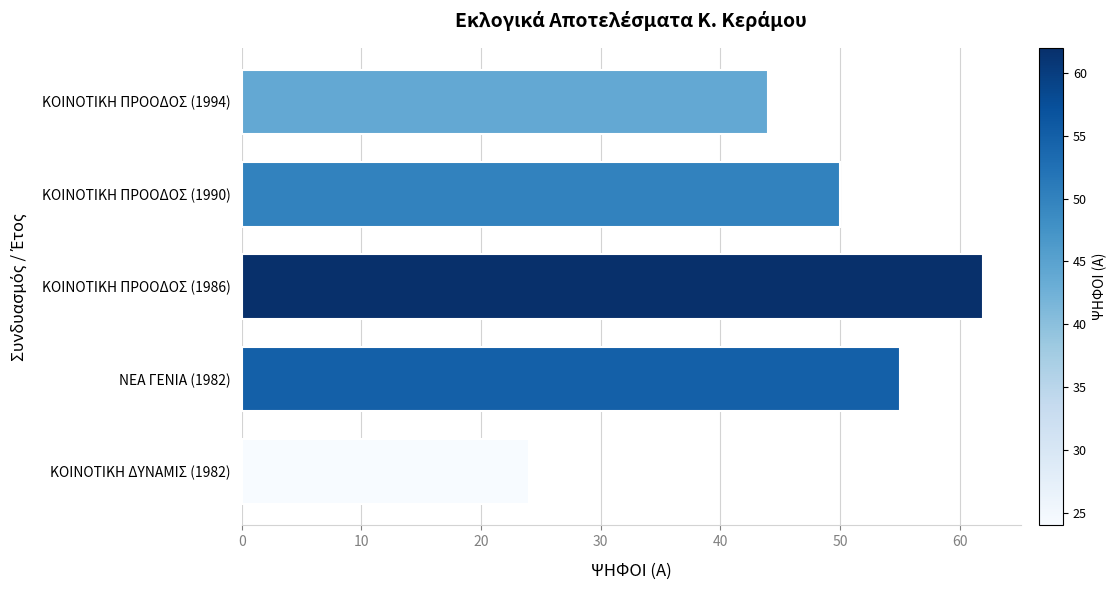

True or false: the data shows 77 at ΚΟΙΝΟΤΙΚΗ ΠΡΟΟΔΟΣ (1990).

False